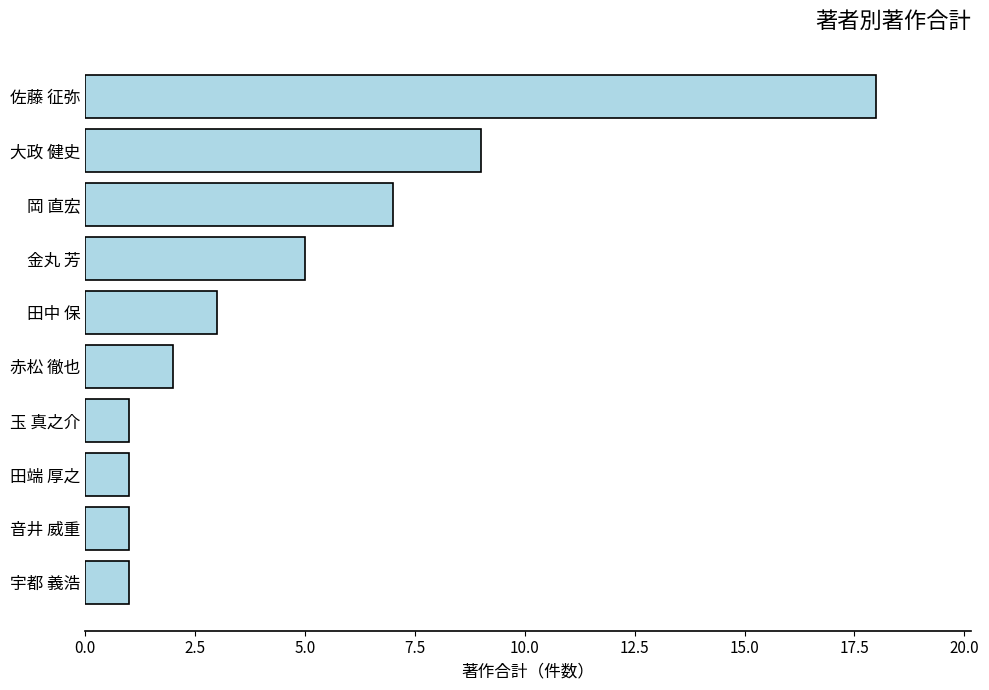

What is the average value?

5